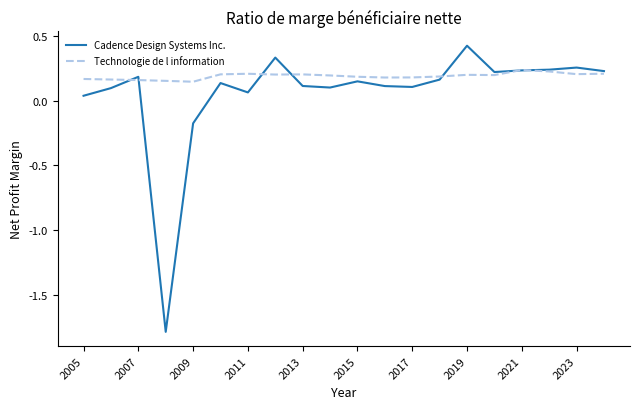

How many values in Cadence Design Systems Inc. are above zero?

18